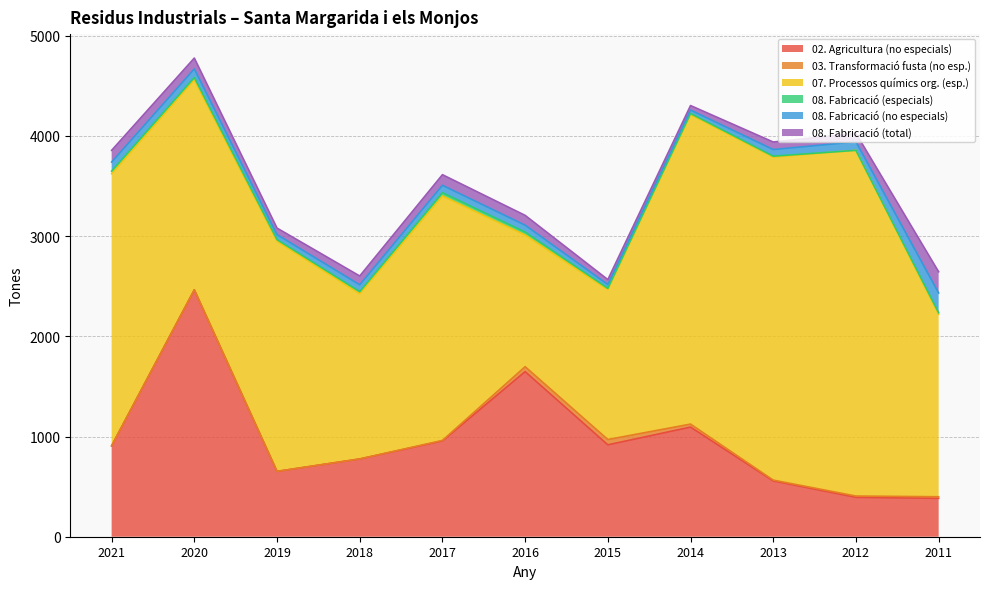

At which label is 02. Agricultura (no especials) closest to 1423?

2016